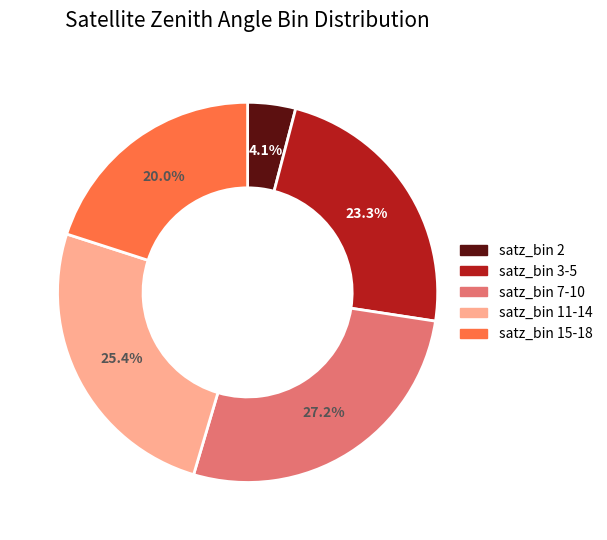

Count the number of slices in the pie.

5